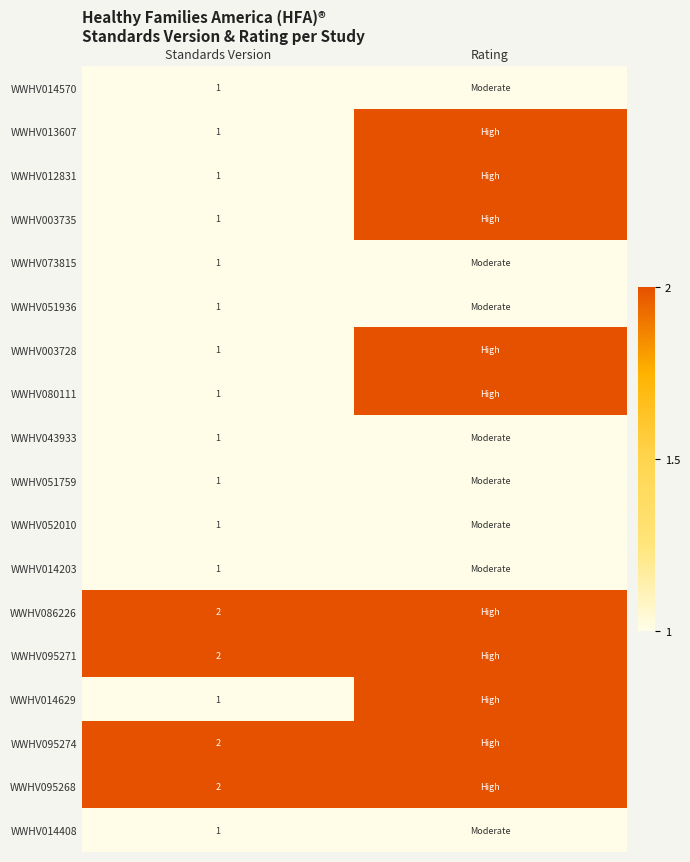

How many categories are shown in the chart?

2